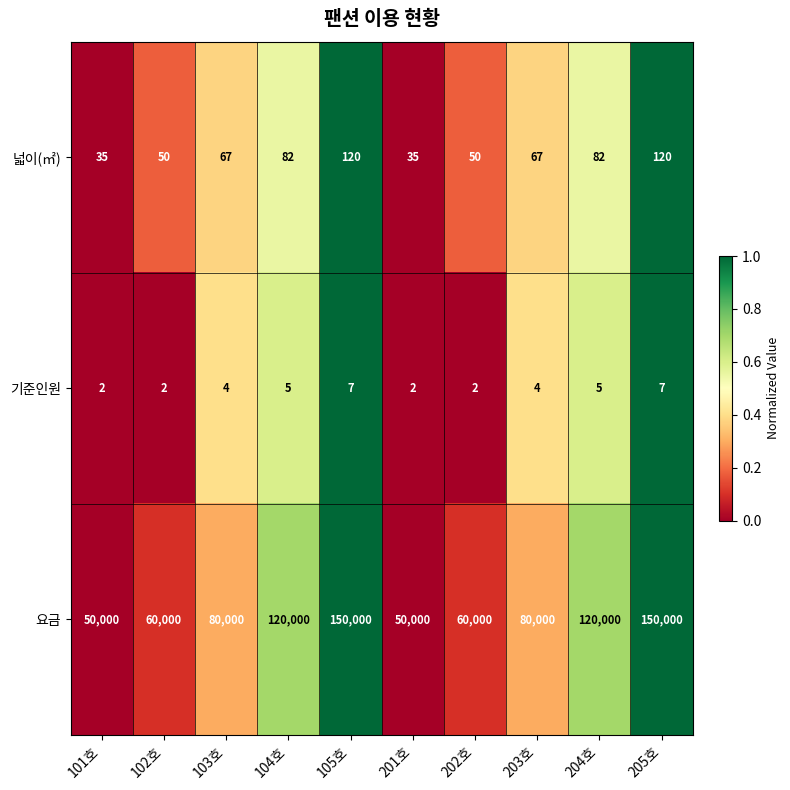

Which series has the largest range (max minus min)?

요금